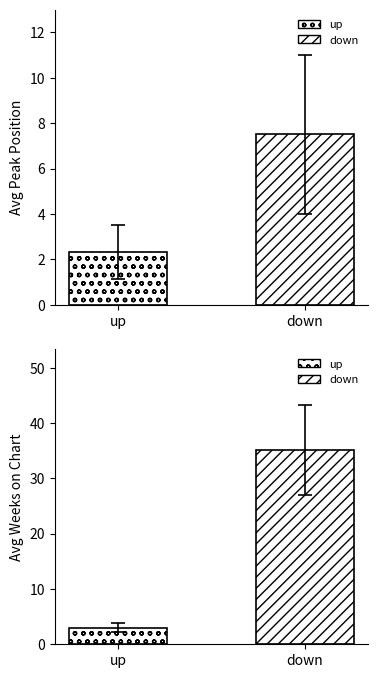

List the labels in order of Avg Weeks on Chart value, smallest first.

up, down